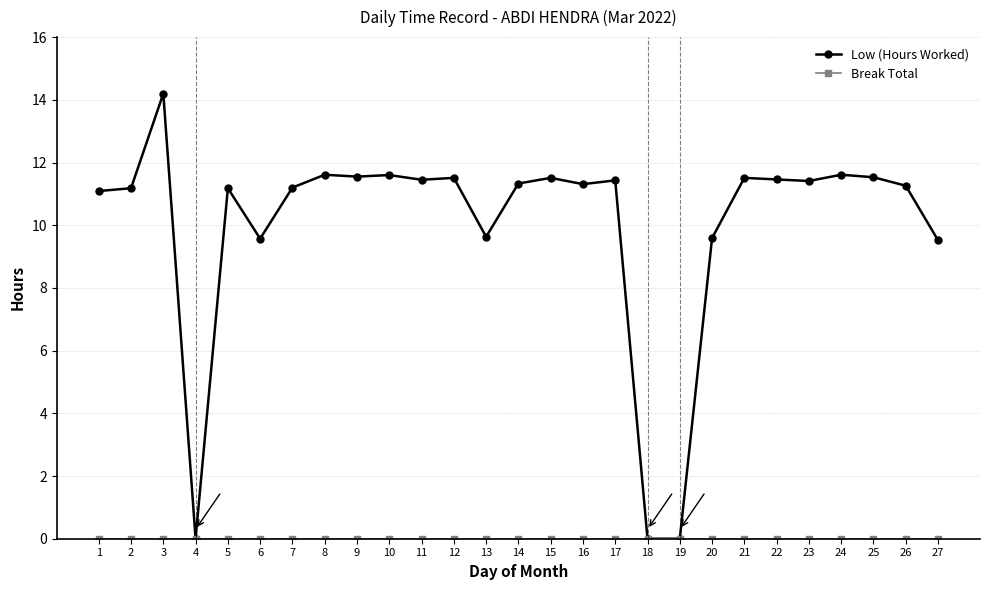

True or false: Low (Hours Worked) has more than 0 points higher than both neighbors.

True